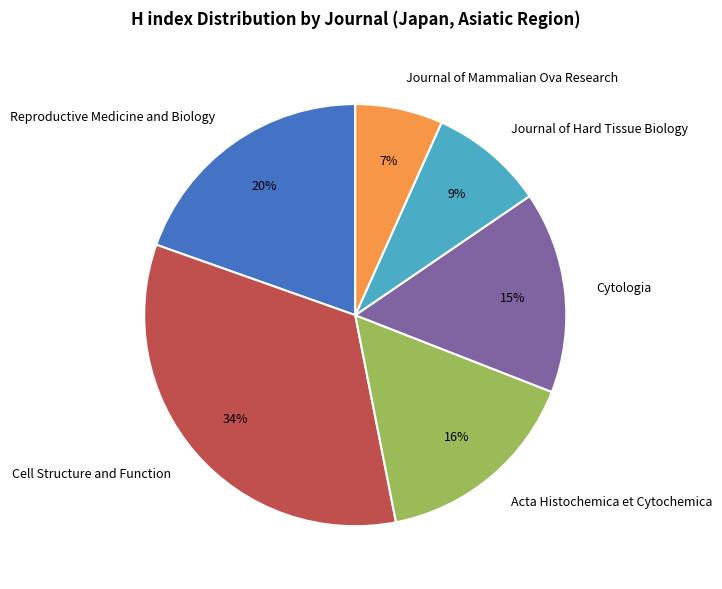

How many segments does this pie chart have?

6